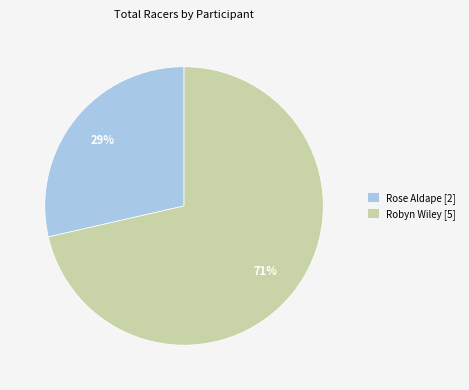

Is Robyn Wiley the majority of the pie?

Yes